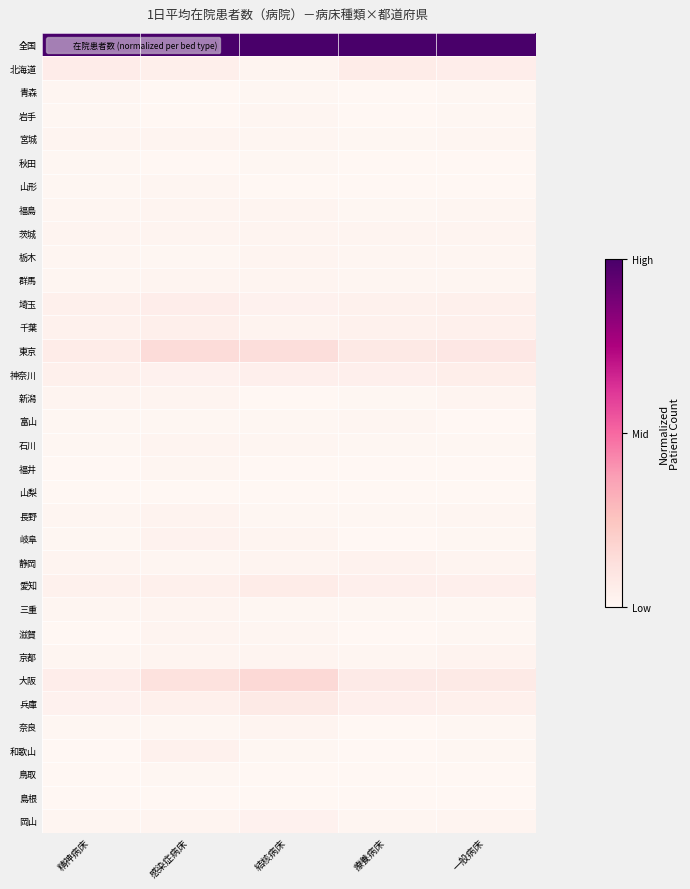

At how many categories does at least one series exceed 0?

5